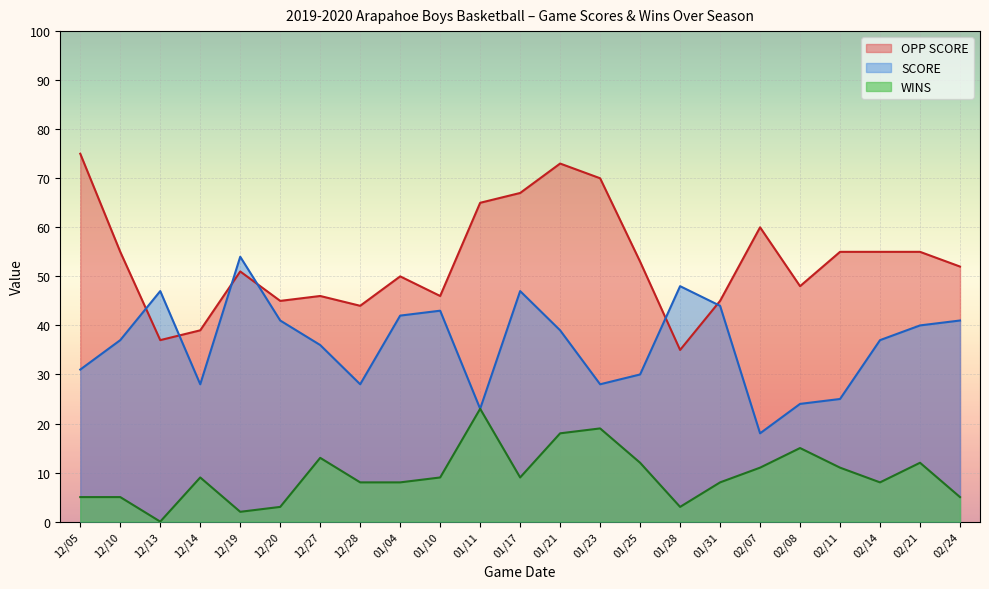

The value of OPP SCORE at 02/08 is 48. True or false?

True